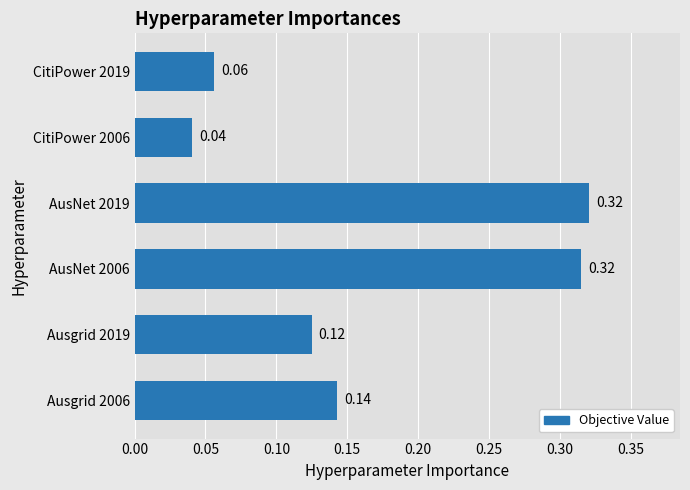

Between AusNet 2019 and CitiPower 2006, which is larger?

AusNet 2019